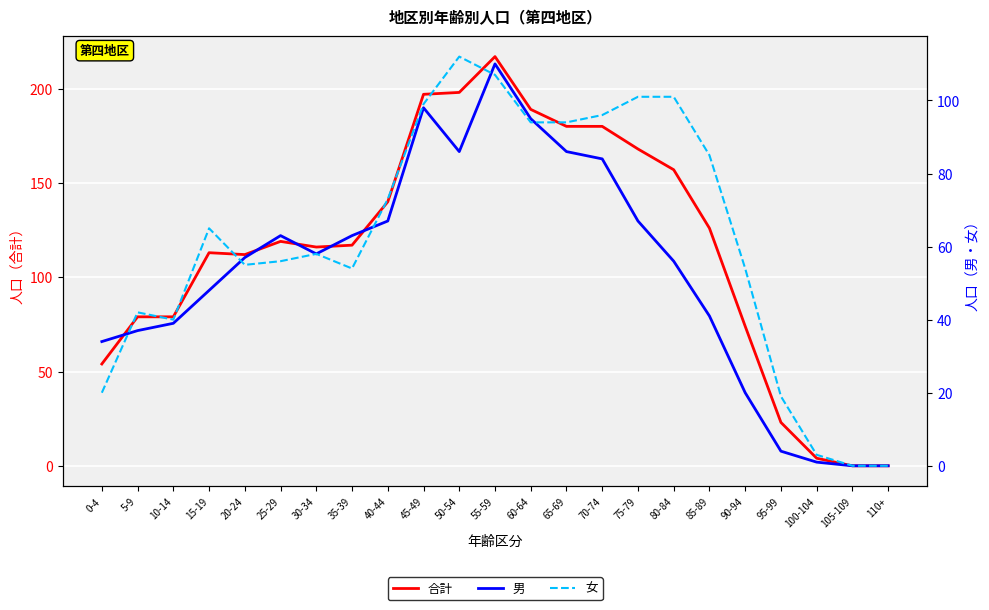

Where is the first local maximum for 男?

25-29